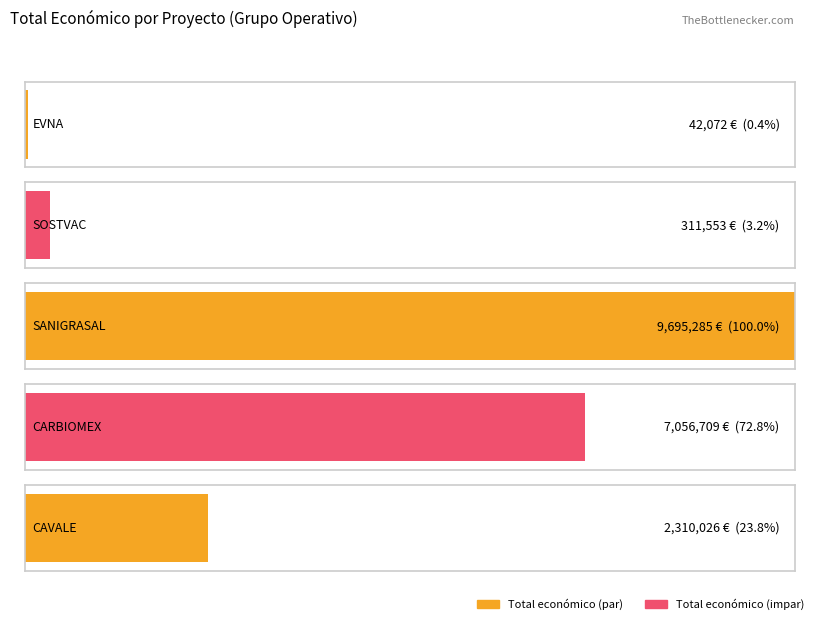

The chart shows a value of 42072 at EVNA. True or false?

True